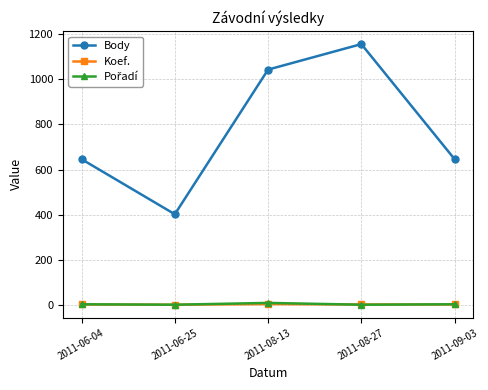

How many data points in Koef. are less than 2?

1